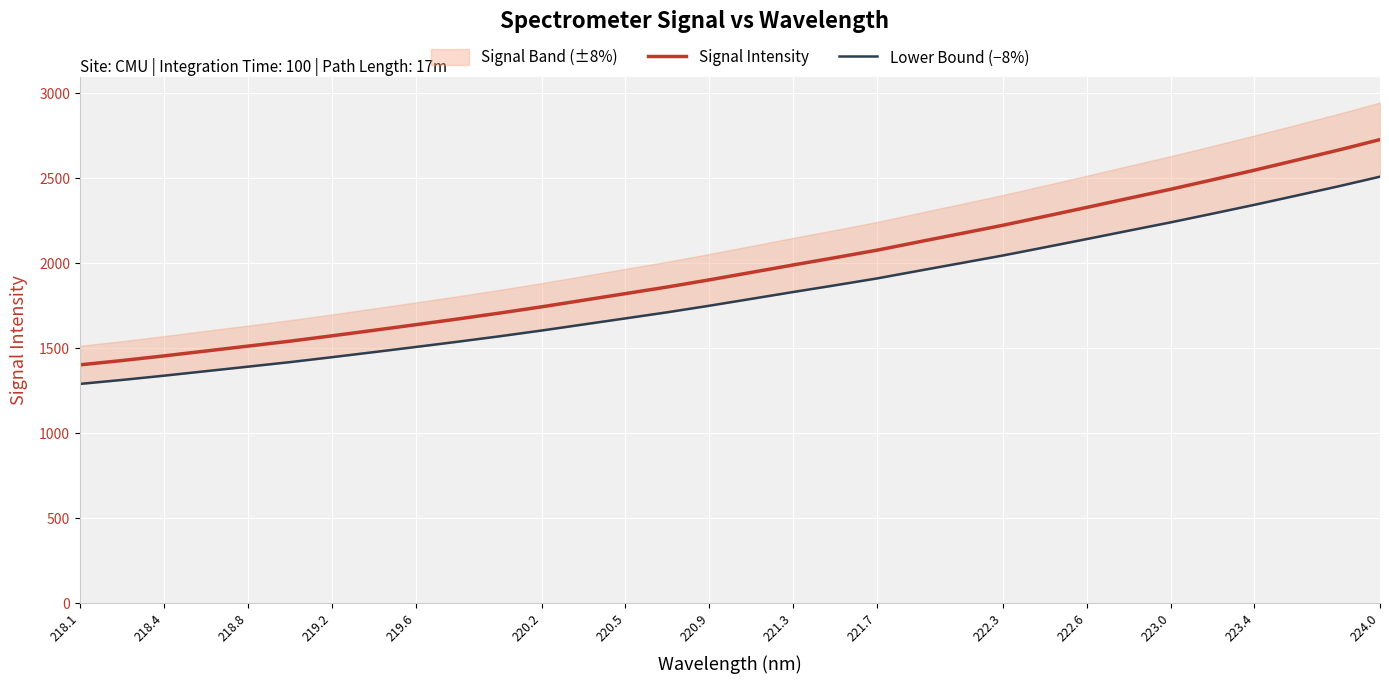

Reading left to right, what are all the values shown in this chart?

Signal Intensity: 1402.3	1427.6	1454.9	1483.8	1512.6	1541.6	1573.1	1605.6	1638.6	1672.2	1707.1	1743.9	1782.8	1821.7	1860.8	1902.7	1946.4	1990.4	2033.4	2077.4	2126.5	2175.2	2224.0	2276.2	2329.0	2382.6	2435.8	2491.5	2548.0	2606.8	2666.1	2728.2
Lower Bound (−8%): 1290.1	1313.4	1338.5	1365.1	1391.5	1418.3	1447.3	1477.2	1507.6	1538.5	1570.5	1604.4	1640.1	1675.9	1711.9	1750.4	1790.7	1831.1	1870.7	1911.2	1956.4	2001.2	2046.1	2094.1	2142.7	2192.0	2240.9	2292.1	2344.2	2398.3	2452.8	2510.0